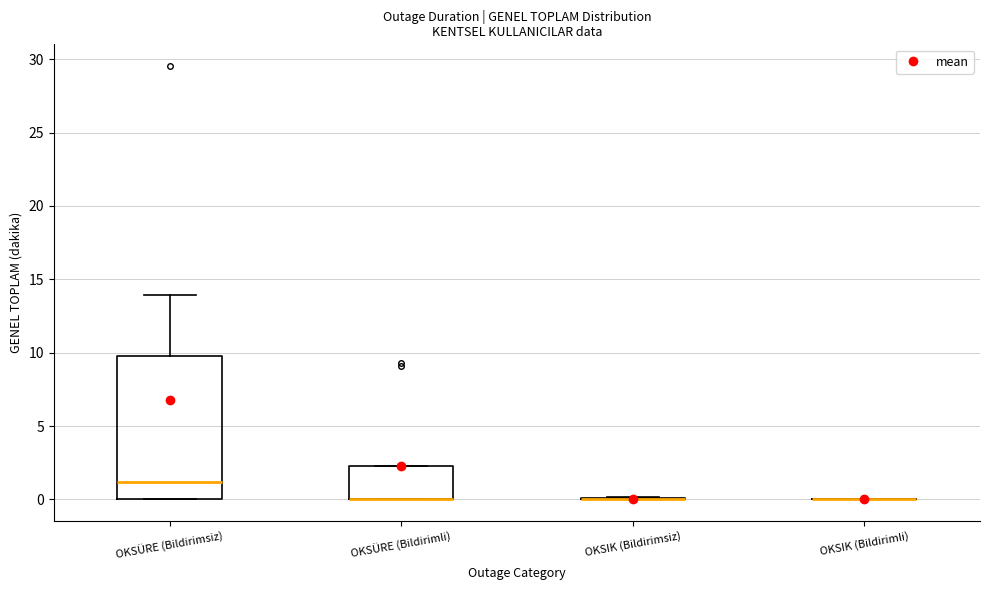

Reading left to right, transcribe this box plot: for each box, give where its median line is, the range the box spans, and where its two whiskers end, as read against the y-axis. The values are not printed on the chart, so give them approximately, as read against the axis.

OKSÜRE (Bildirimsiz): median 1.0, box 0.0 to 10.0, whiskers 0.0 to 14.0
OKSÜRE (Bildirimli): median 0.0 (drawn on the box's lower edge), box 0.0 to 2.5, whiskers 0.0 to 2.5
OKSIK (Bildirimsiz): box collapsed to a line at 0.0, whiskers 0.0 to 0.0
OKSIK (Bildirimli): box collapsed to a line at 0.0, whiskers 0.0 to 0.0